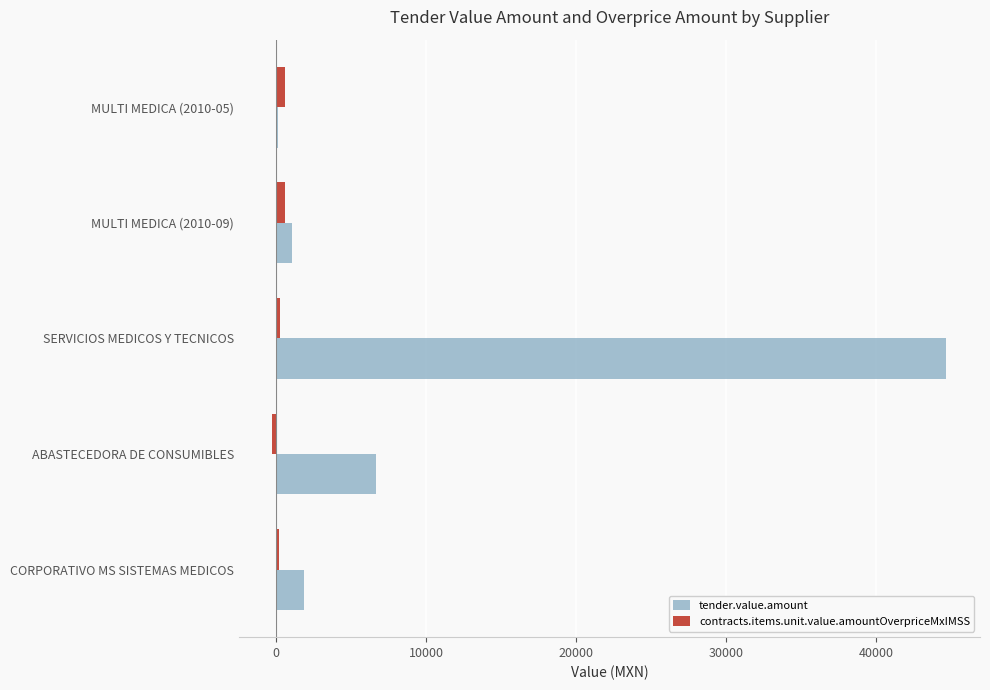

Which series changed the most between MULTI MEDICA (2010-09) and ABASTECEDORA DE CONSUMIBLES?

tender.value.amount